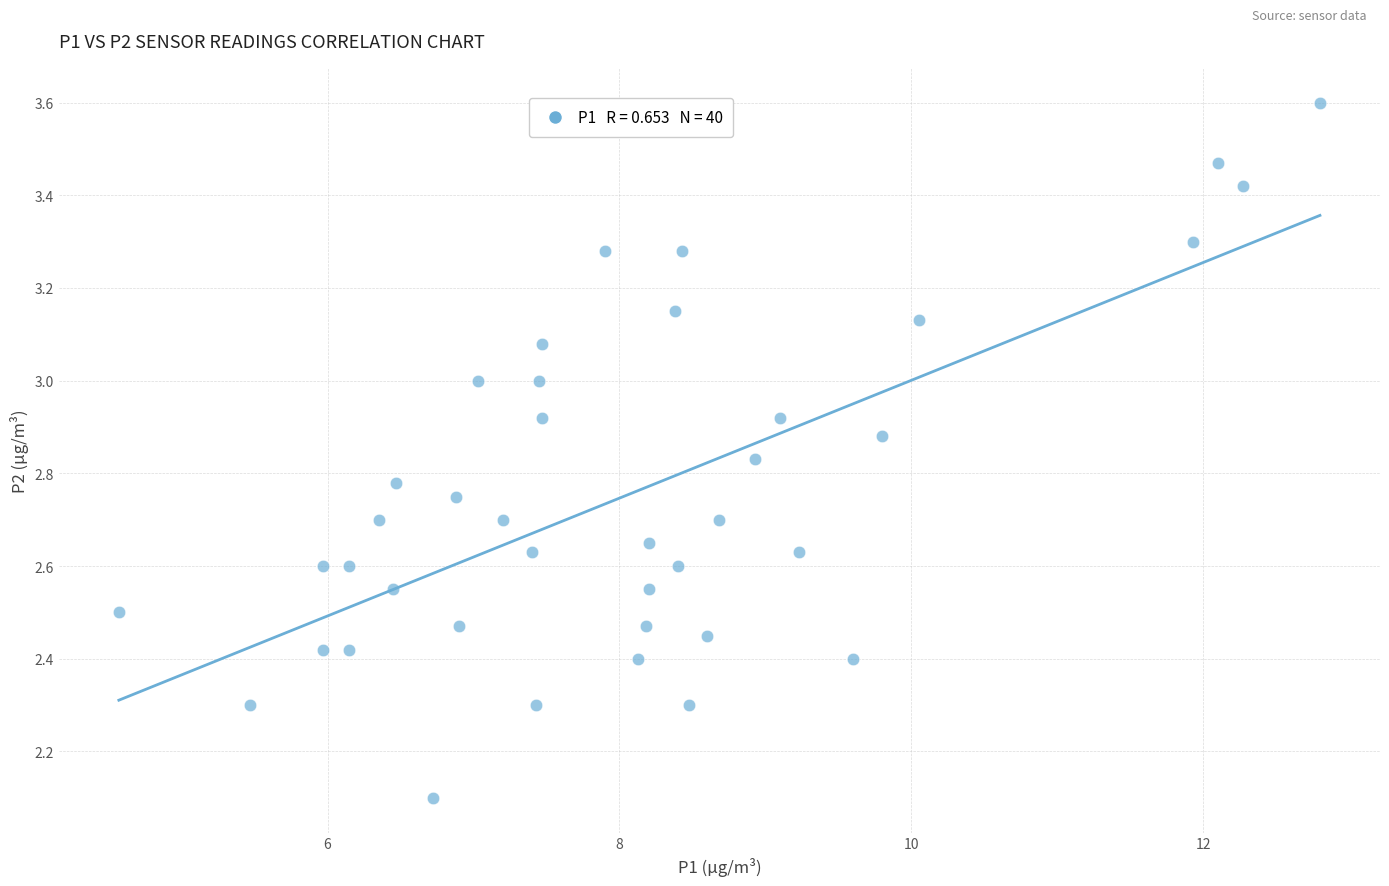

What Y value in the scatter plot is closest to 2?

2.1